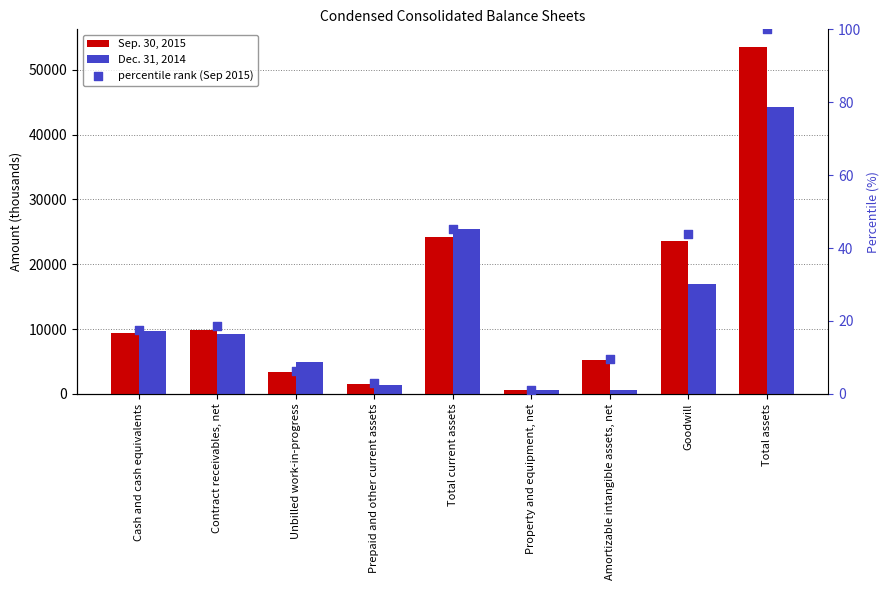

Which series contains the highest Y value?

Sep. 30, 2015